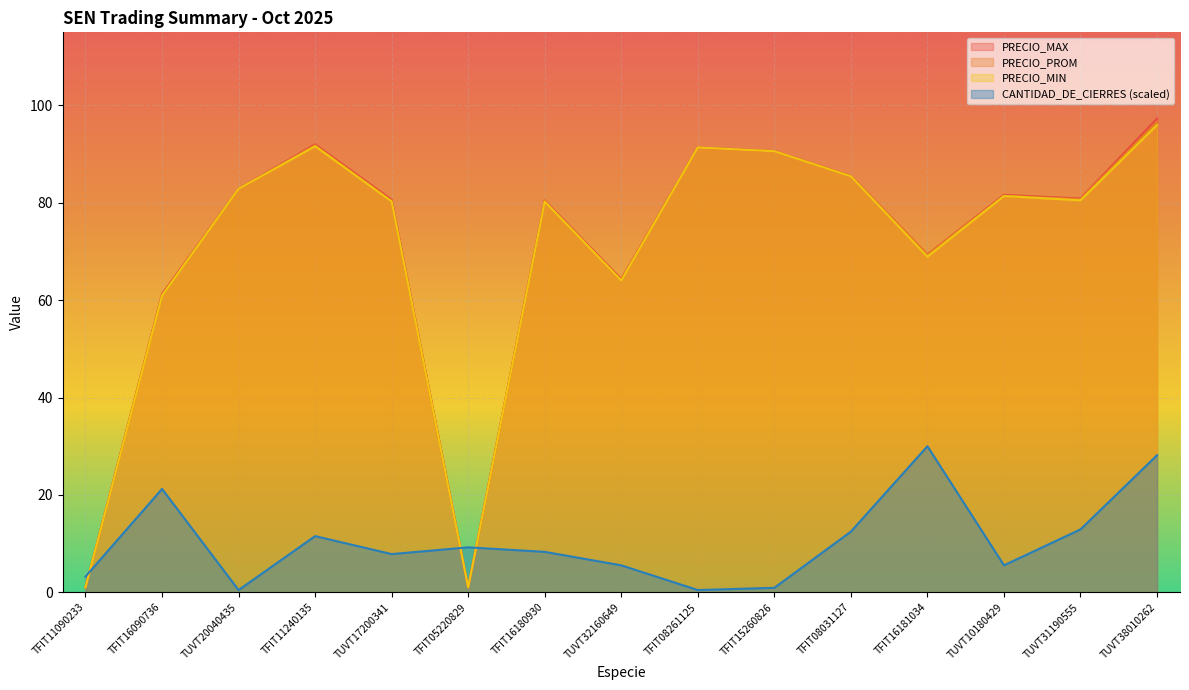

At which category does the chart reach its peak across all series?

TUVT38010262